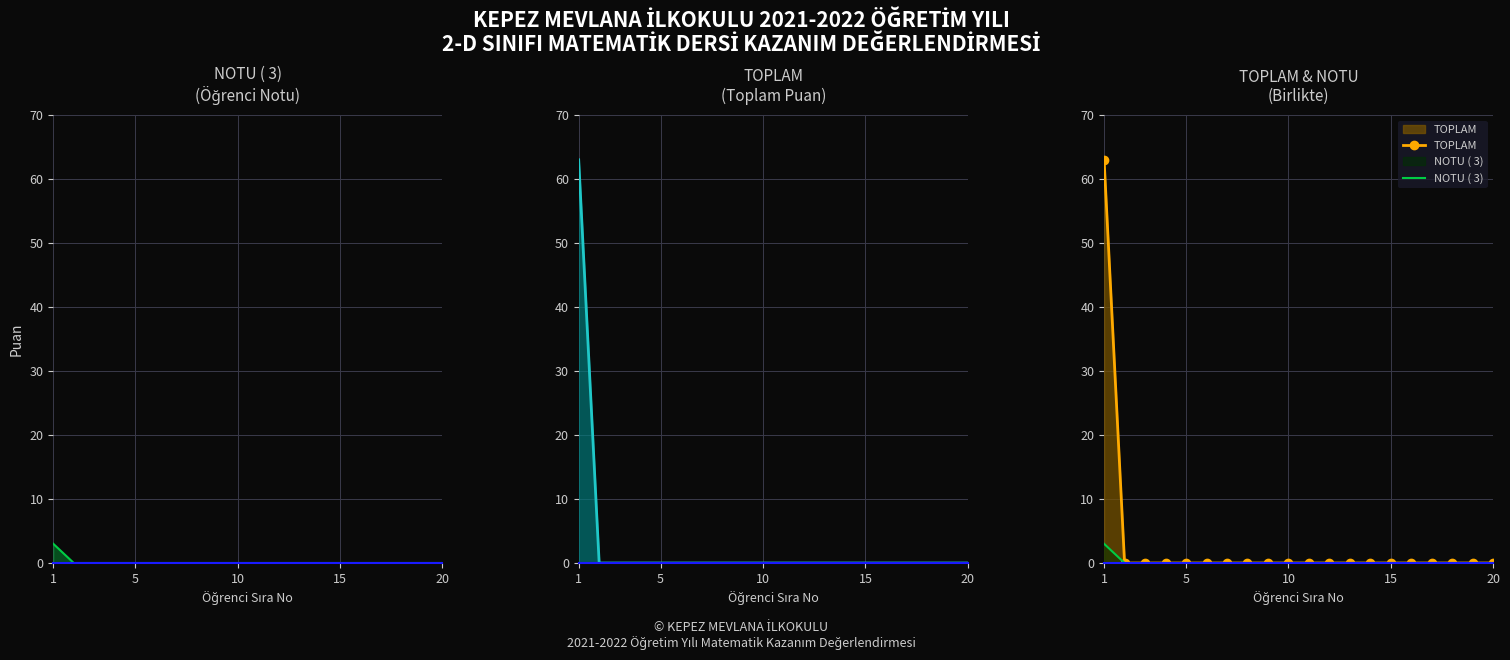

Reading left to right, what are all the values shown in this chart?

NOTU ( 3): 3	0	0	0	0	0	0	0	0	0	0	0	0	0	0	0	0	0	0	0
TOPLAM: 63	0	0	0	0	0	0	0	0	0	0	0	0	0	0	0	0	0	0	0